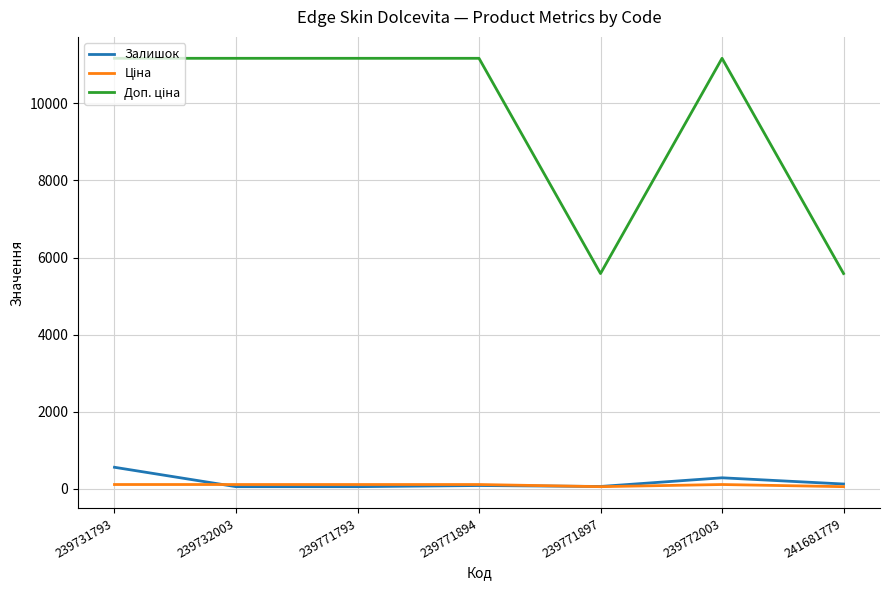

True or false: Залишок has a value of 61.0 at 239771897.

True